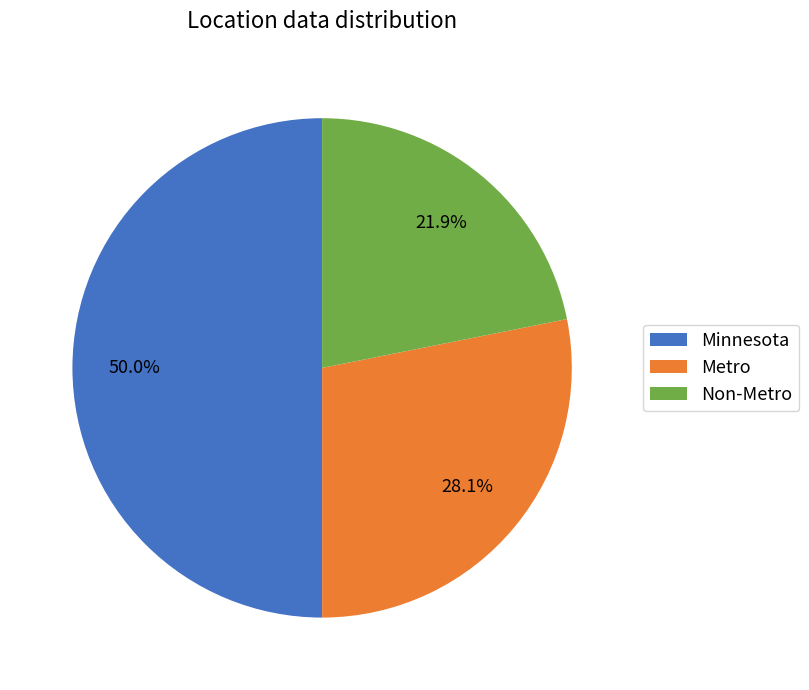

Count the number of slices in the pie.

3